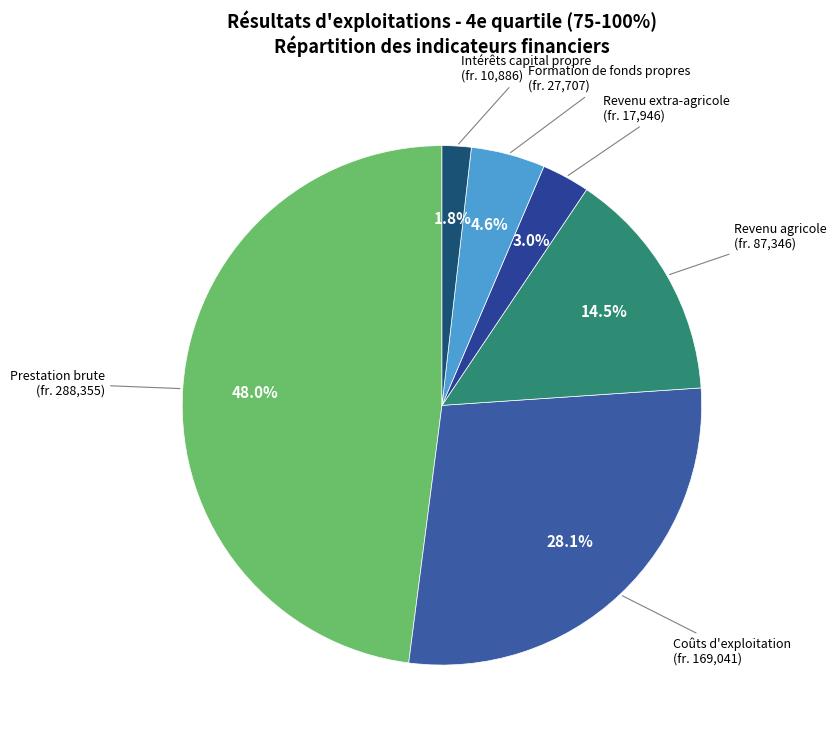

How many segments does this pie chart have?

6